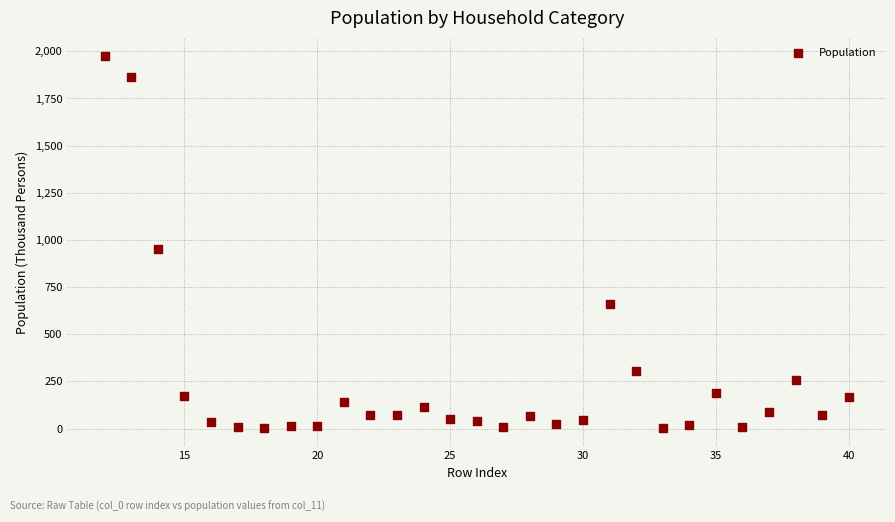

What Y value in the scatter plot is closest to 988?

951.3